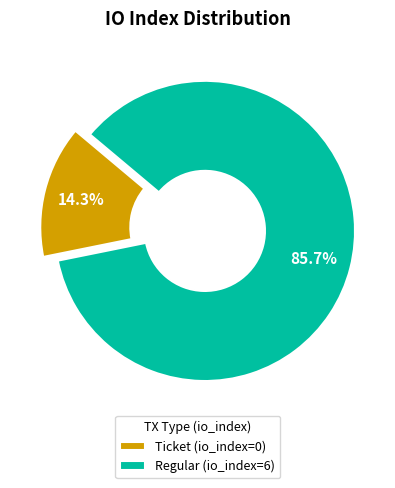

How many slices are in this pie chart?

2